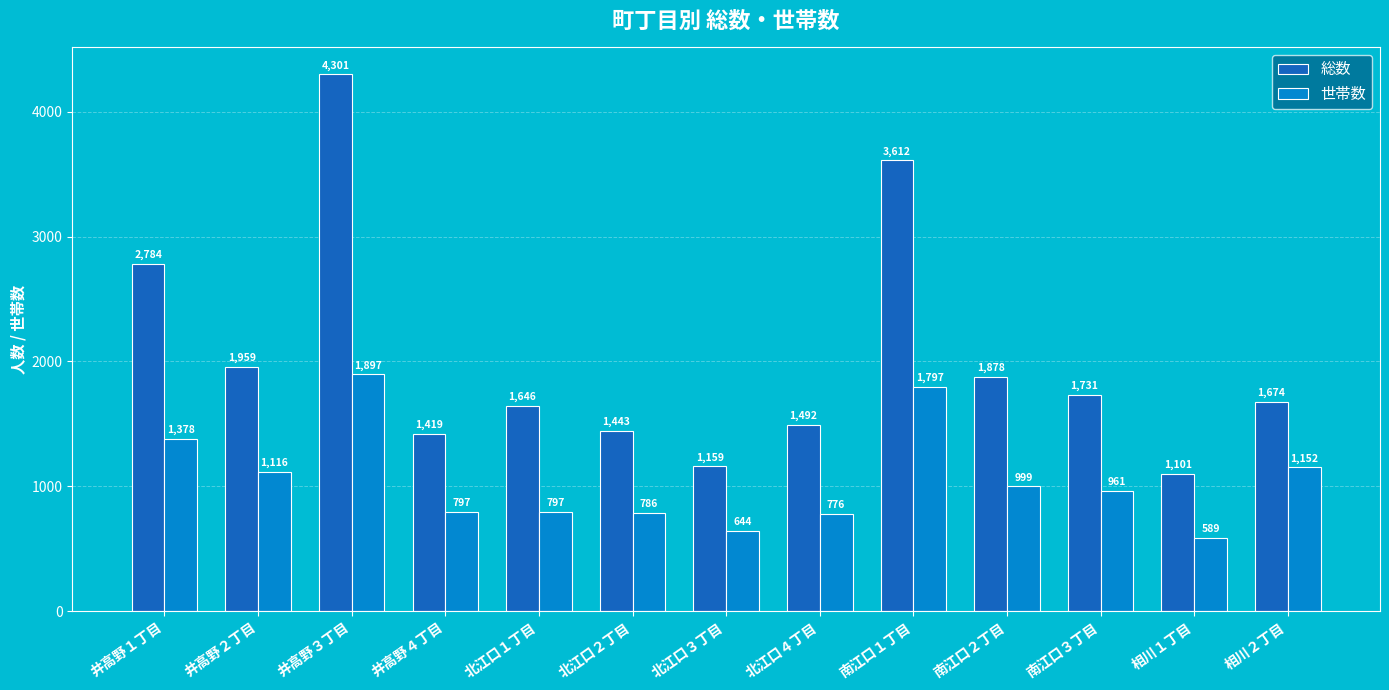

At which category is the sum across all series the highest?

井高野３丁目